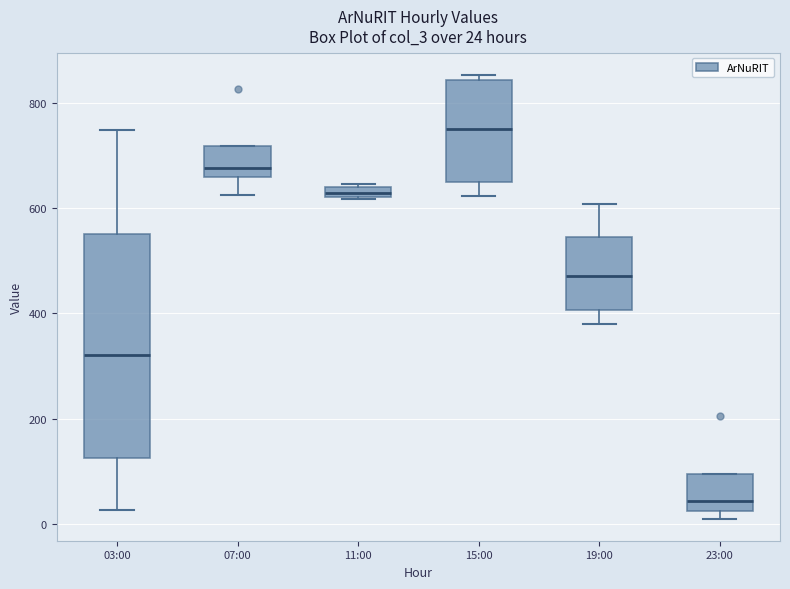

Which box has the lowest median line?

23:00